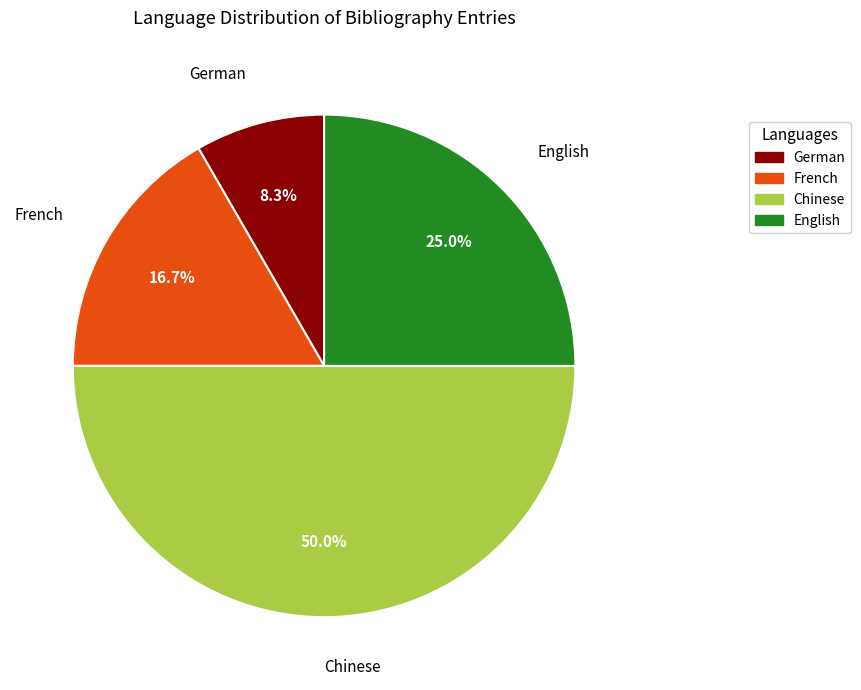

Approximately how many times larger is the value at Chinese compared to German?

6.0